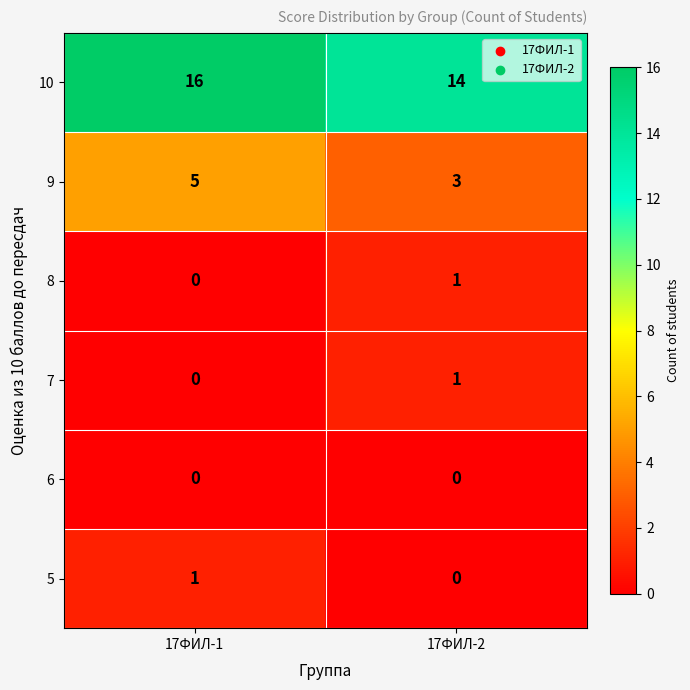

What is the greatest value displayed?

16